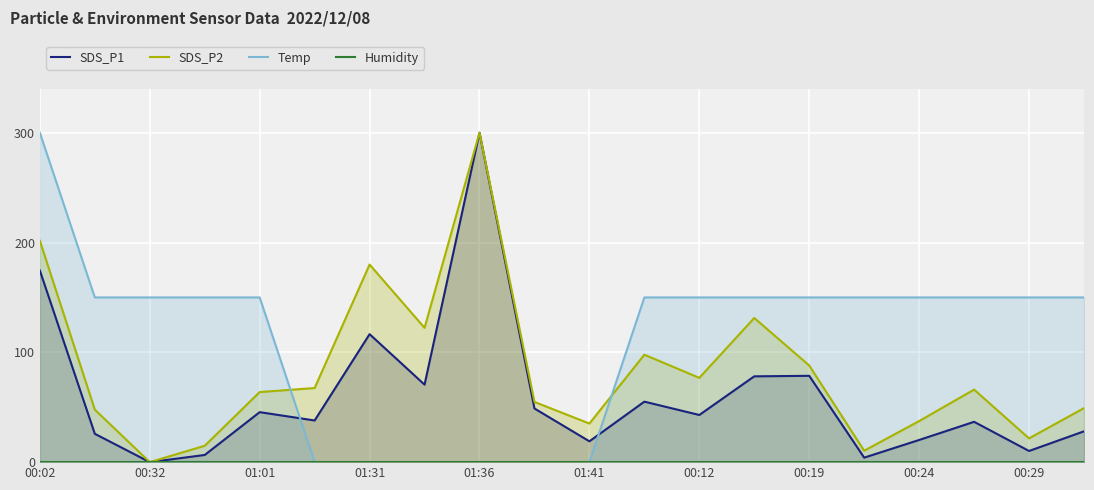

At how many categories does at least one series exceed 258?

2